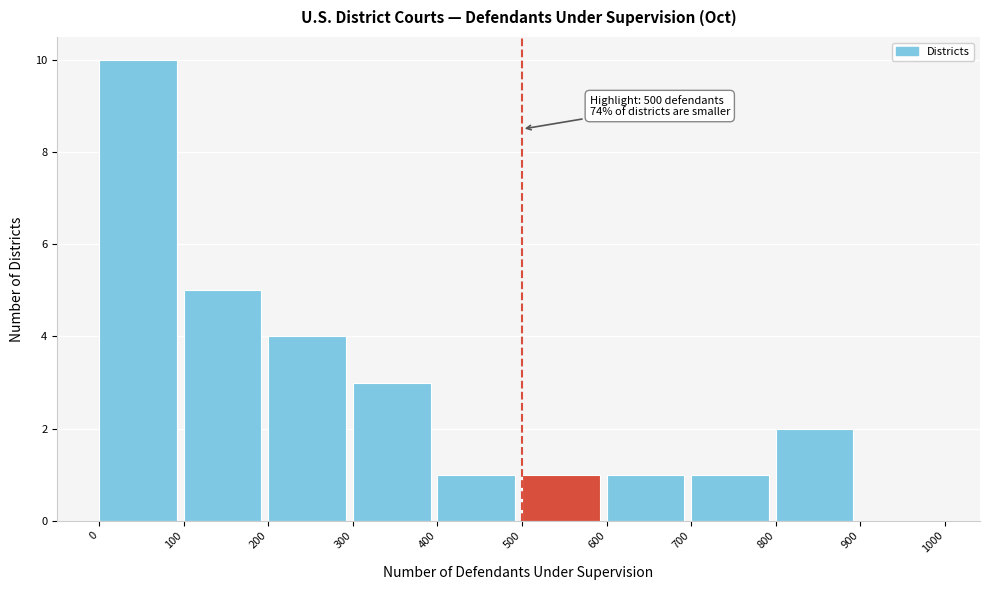

Which range on the x-axis has the tallest bar?

0 to 100